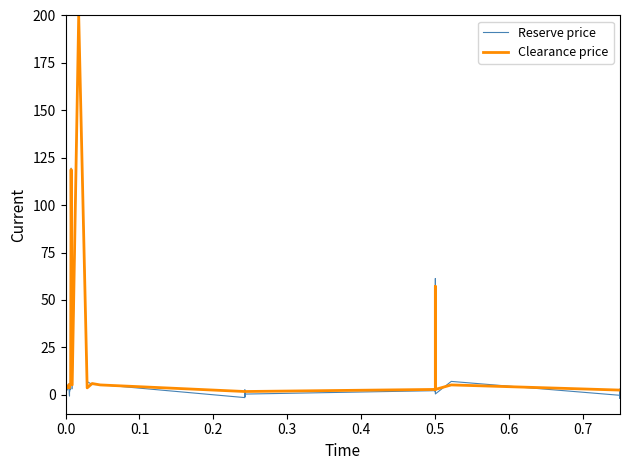

Which series has the largest range (max minus min)?

Reserve price